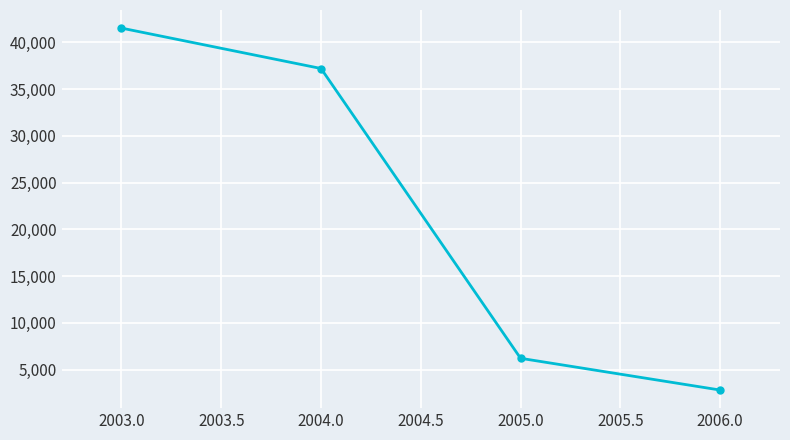

What is the label of the 3rd point from the left?

2005.0